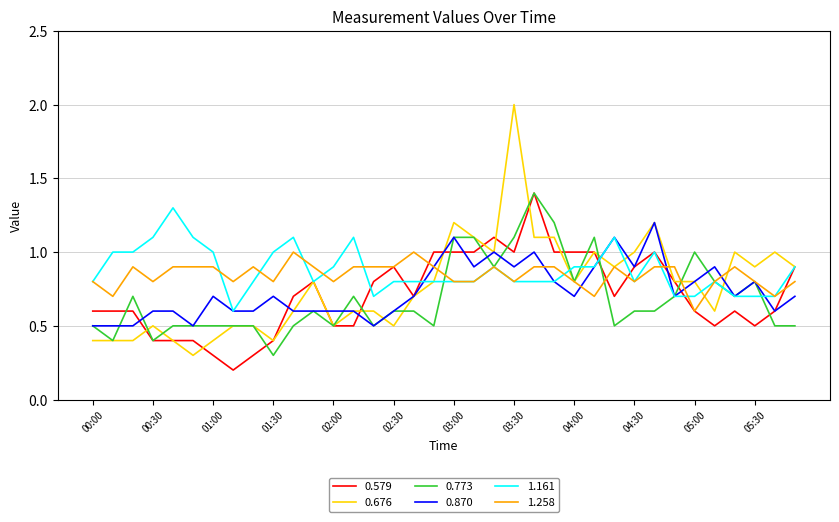

Which series has the widest spread of values?

0.676